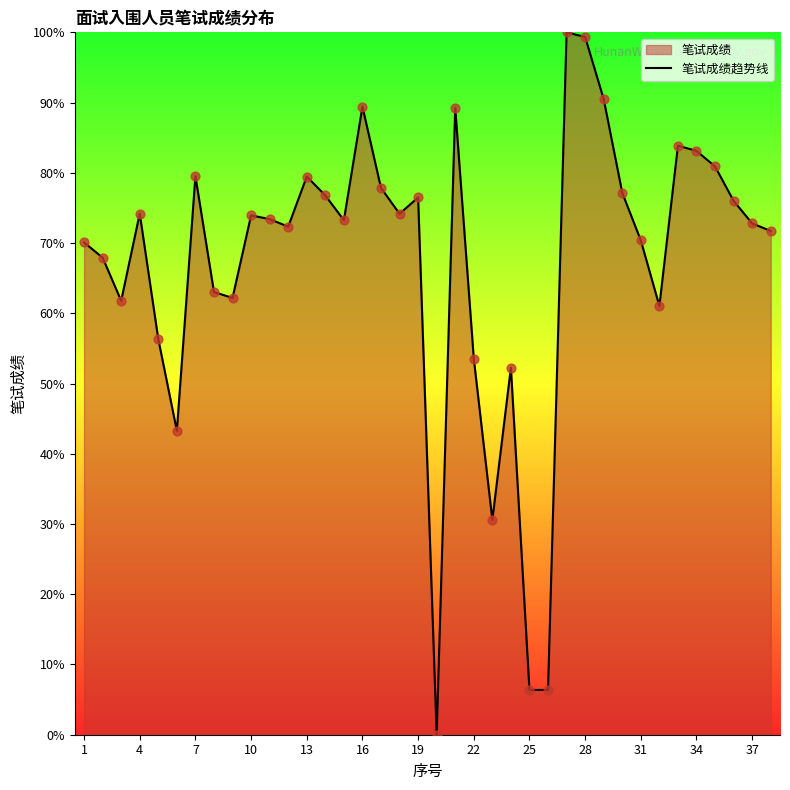

What is the ratio of the value at 16 to the value at 22?

1.7